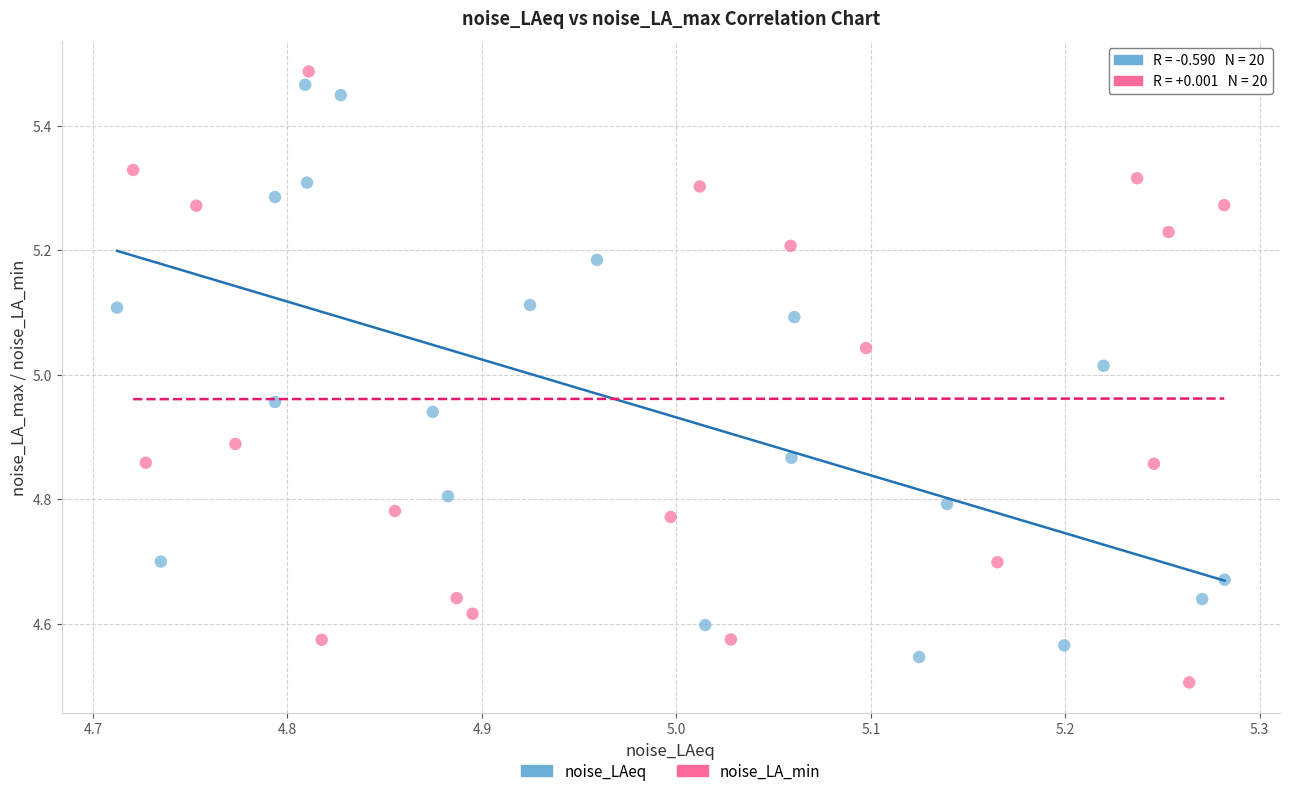

Which series contains the lowest Y value?

noise_LA_min